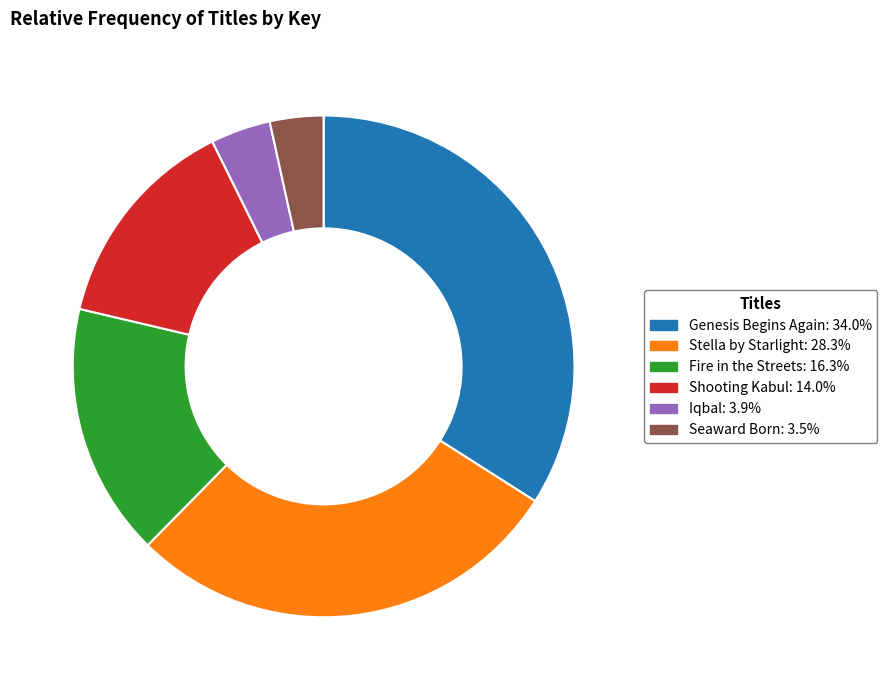

How many segments does this pie chart have?

6